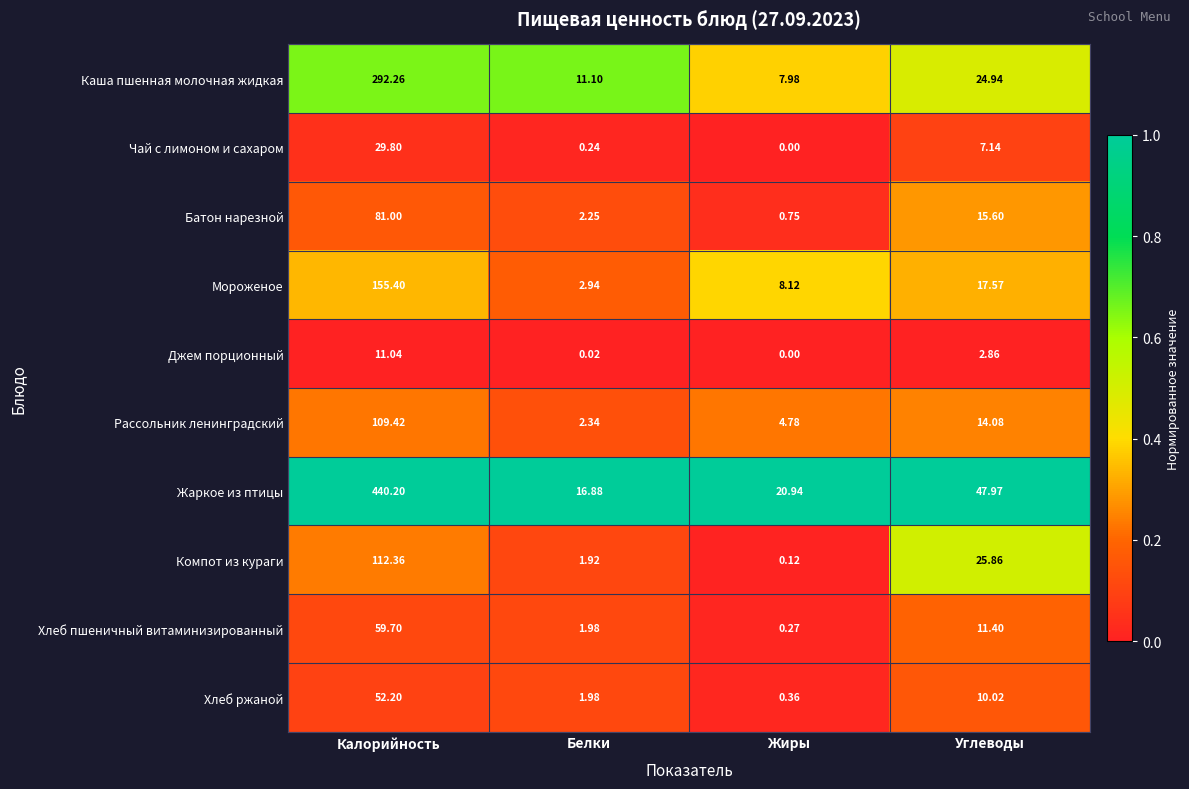

Which category has the lowest value across all series?

Жиры